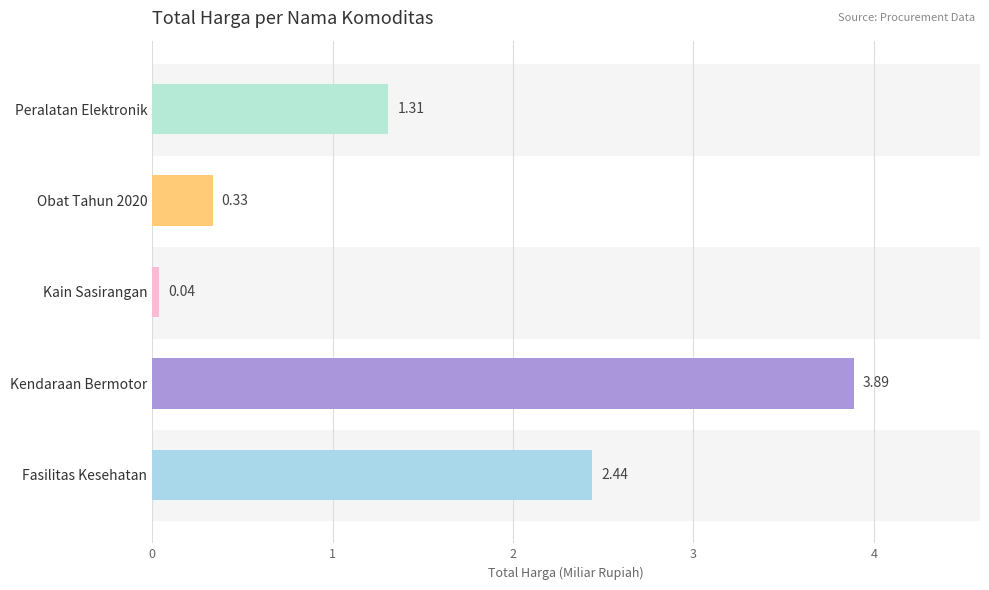

What is the sum of the values at Obat Tahun 2020 and Kendaraan Bermotor?

4.2